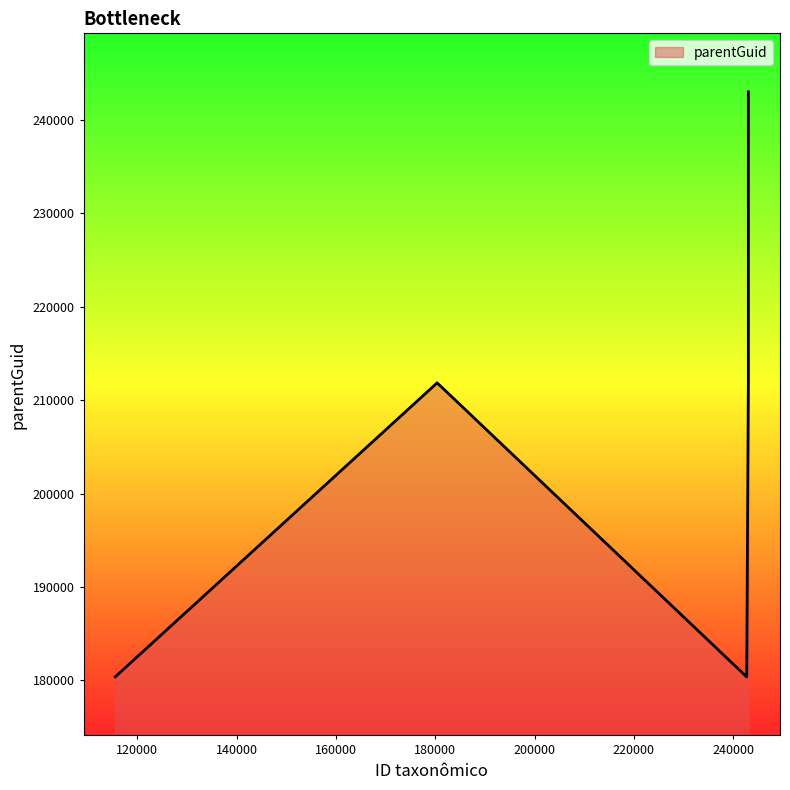

What is the maximum value shown in the chart?

243019